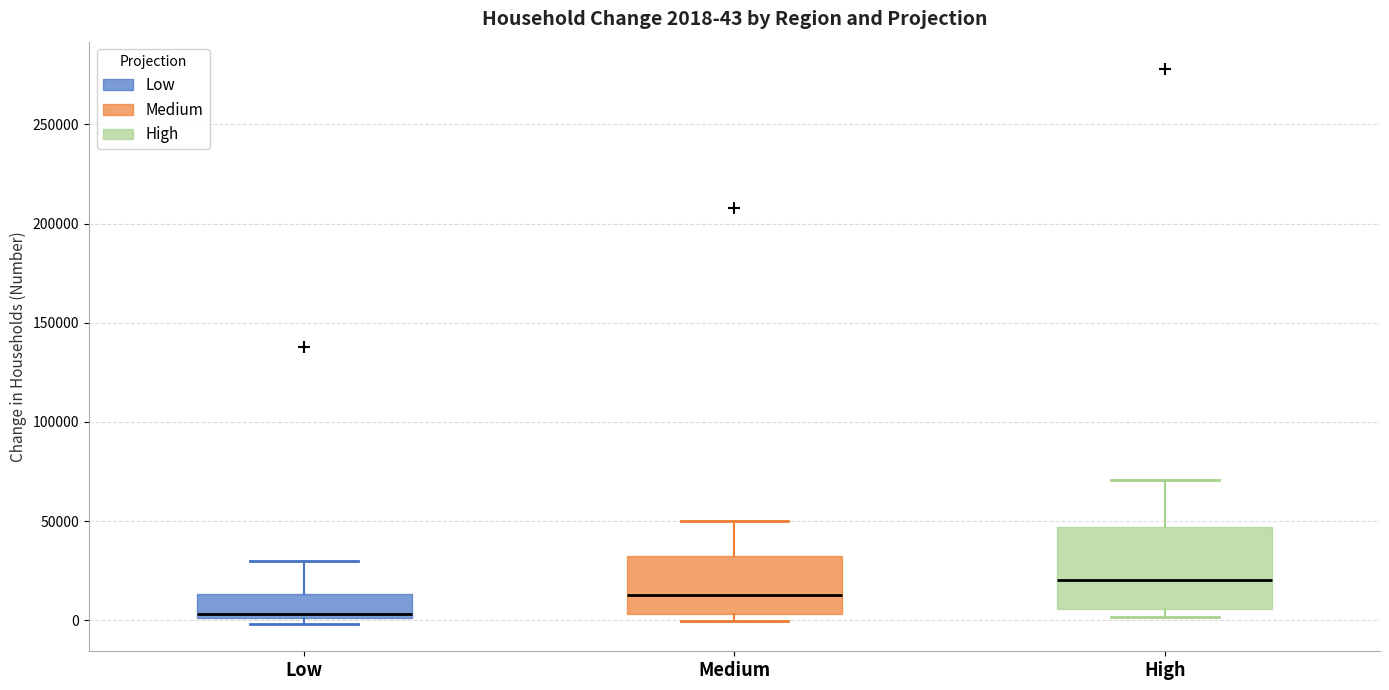

Which box is the tallest, from its lower edge to its upper edge?

High